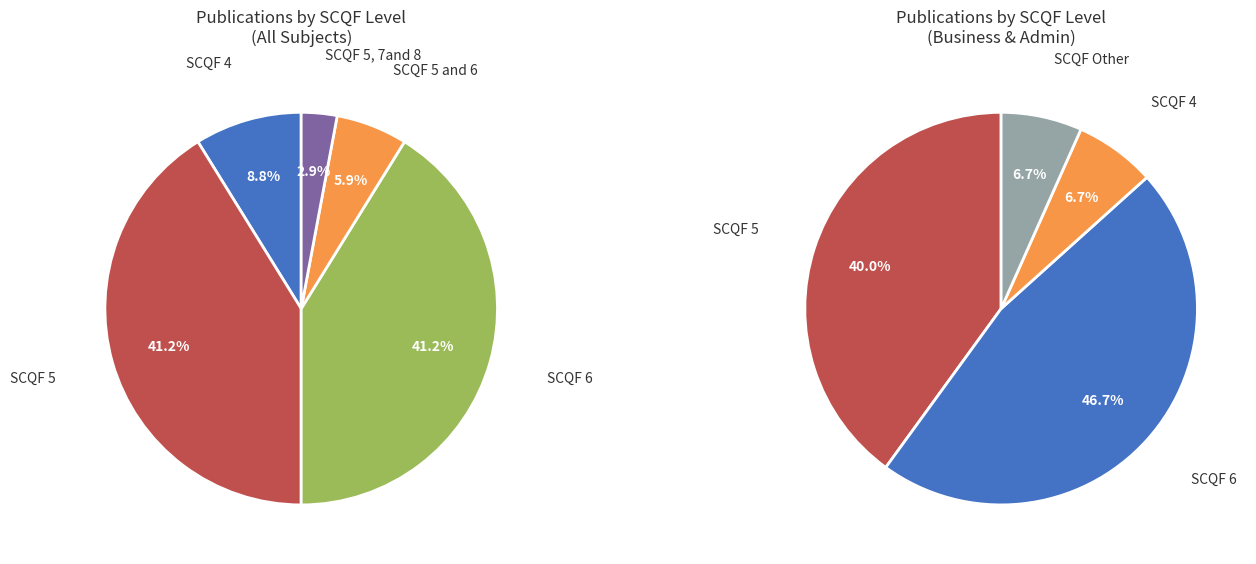

True or false: 6 accounts for 31% of the total.

False